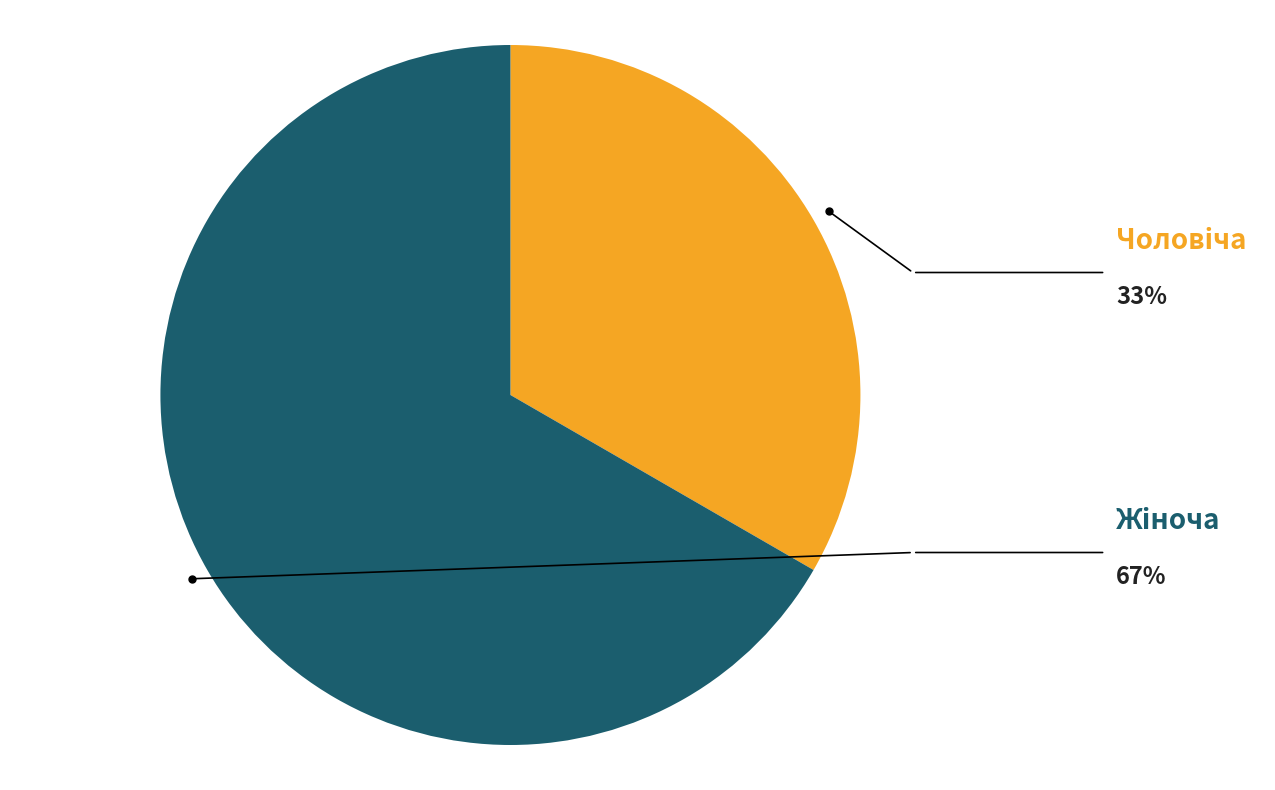

Count the number of slices in the pie.

2